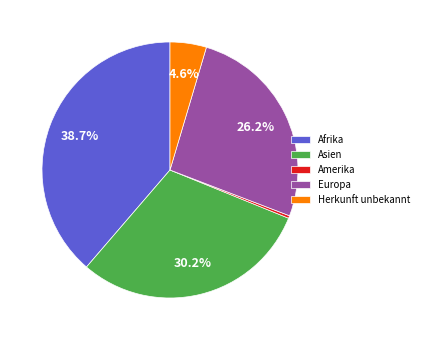

Combined, do Amerika and Europa account for over 50%?

No